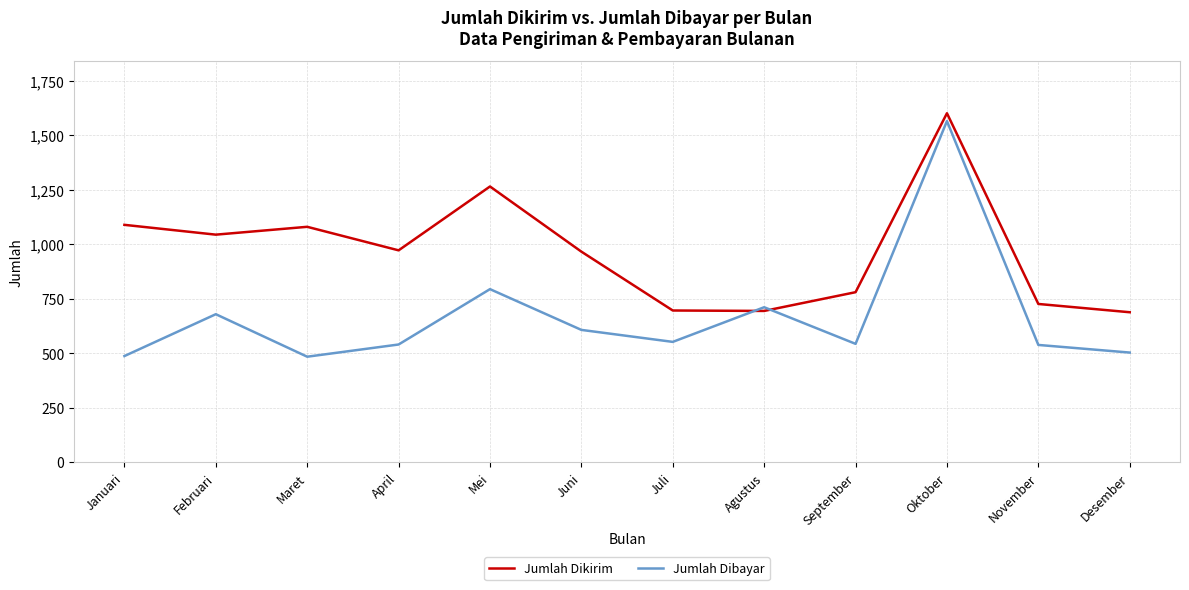

Which series has the largest range (max minus min)?

Jumlah Dibayar